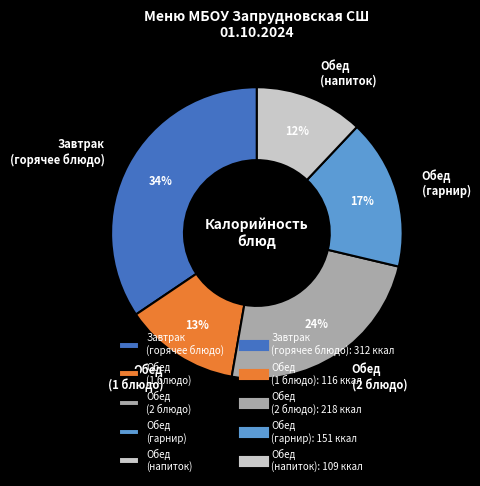

Do Обед (2 блюдо) and Обед (1 блюдо) together represent more than half of the pie?

No